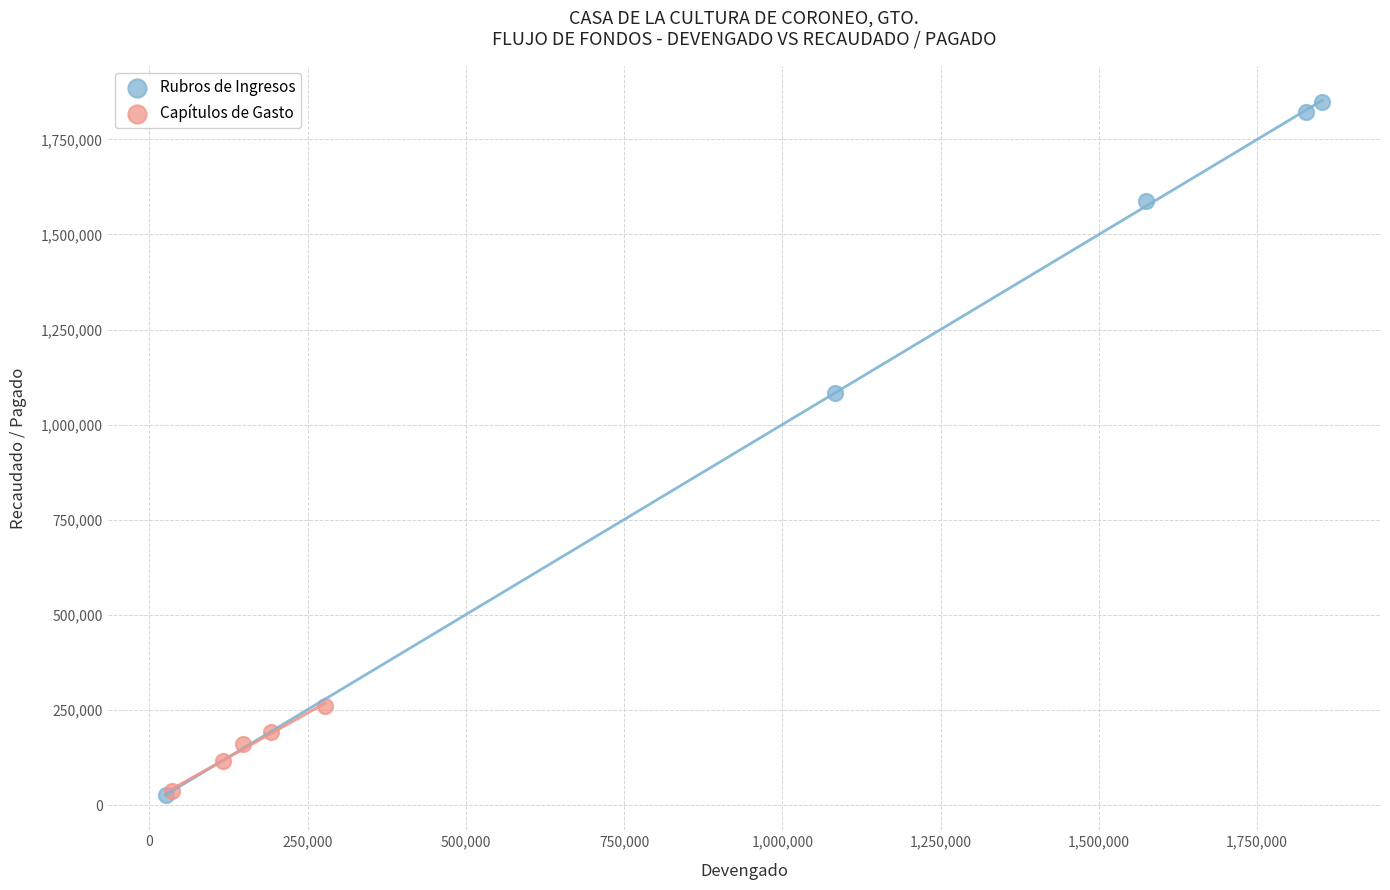

What are all the series names shown in the legend?

Rubros de Ingresos, Capítulos de Gasto